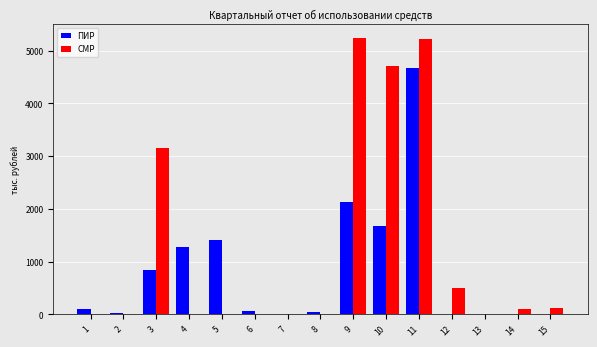

At which label is СМР closest to 2621?

3